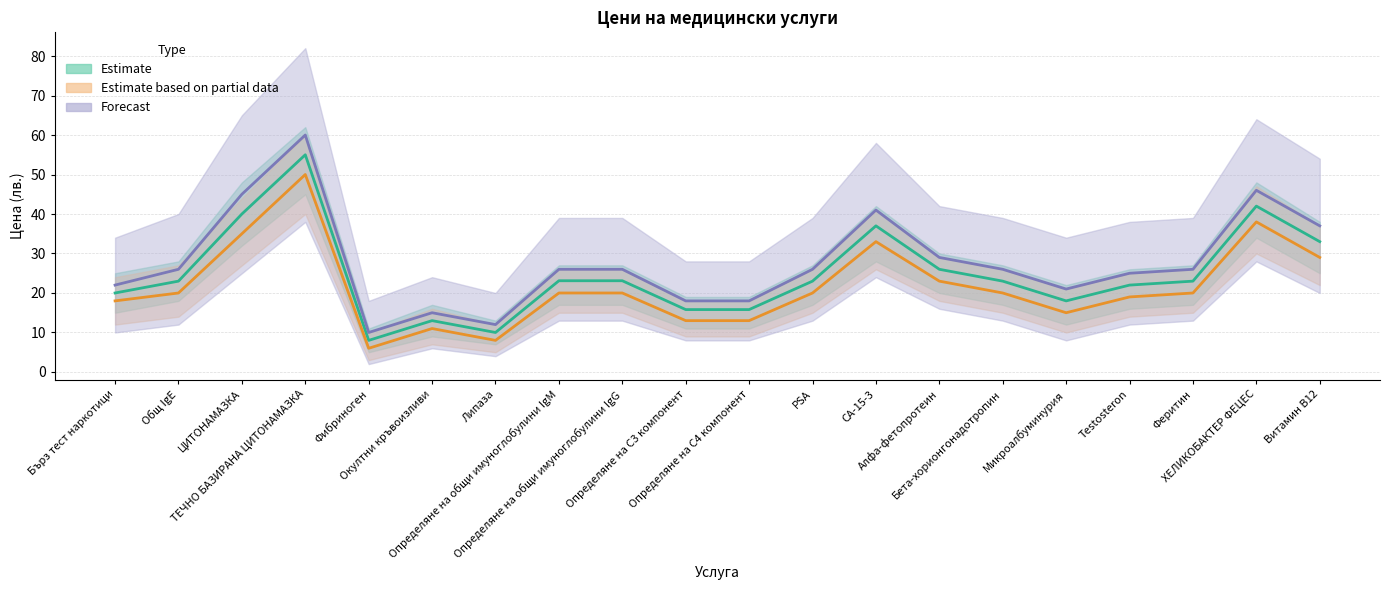

The value of Estimate based on partial data at ХЕЛИКОБАКТЕР ФЕЦЕС is 25.1. True or false?

False